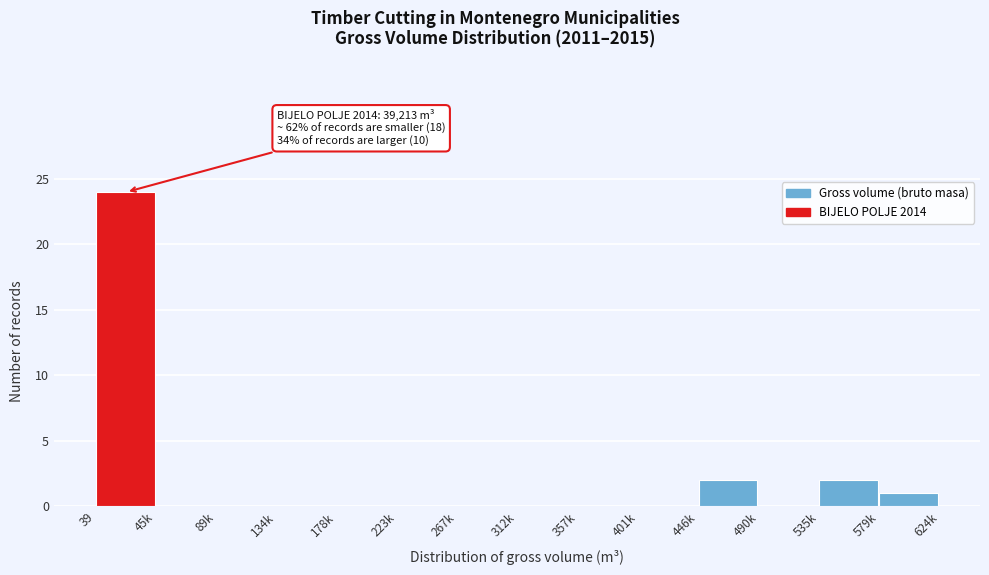

Reading left to right, what are all the values shown in this chart?

39=24	45k=0	89k=0	134k=0	178k=0	223k=0	267k=0	312k=0	357k=0	401k=0	446k=2	490k=0	535k=2	579k=1